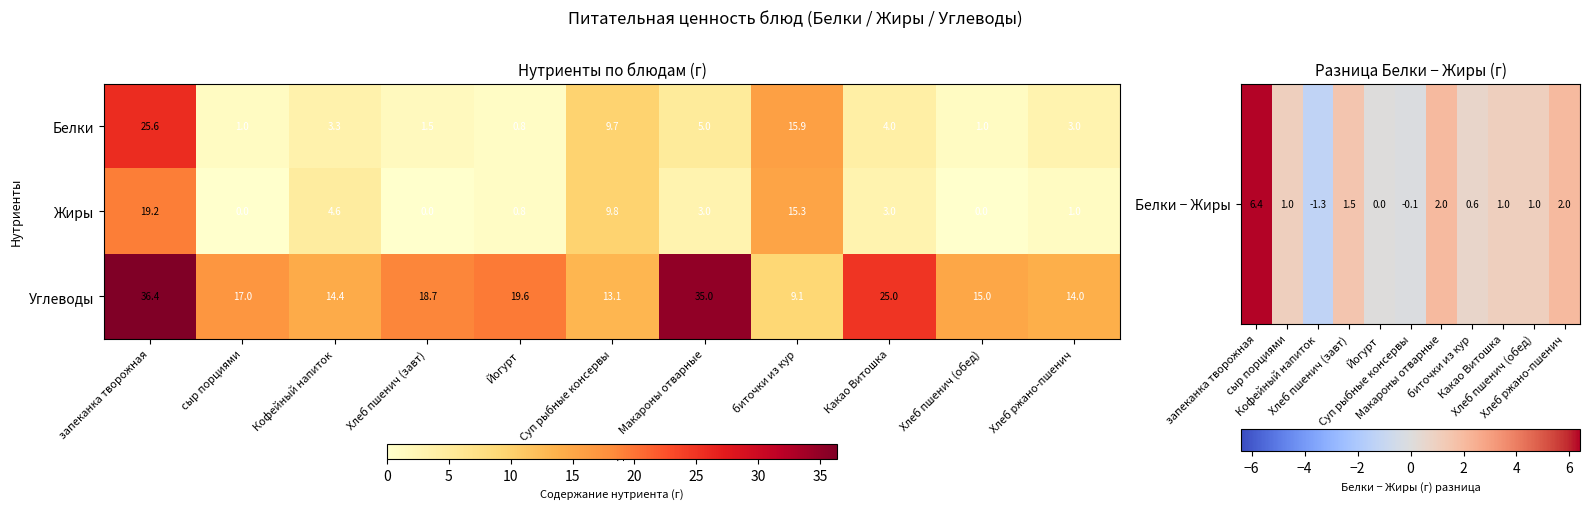

How many values in the Белки series are below 3?

4